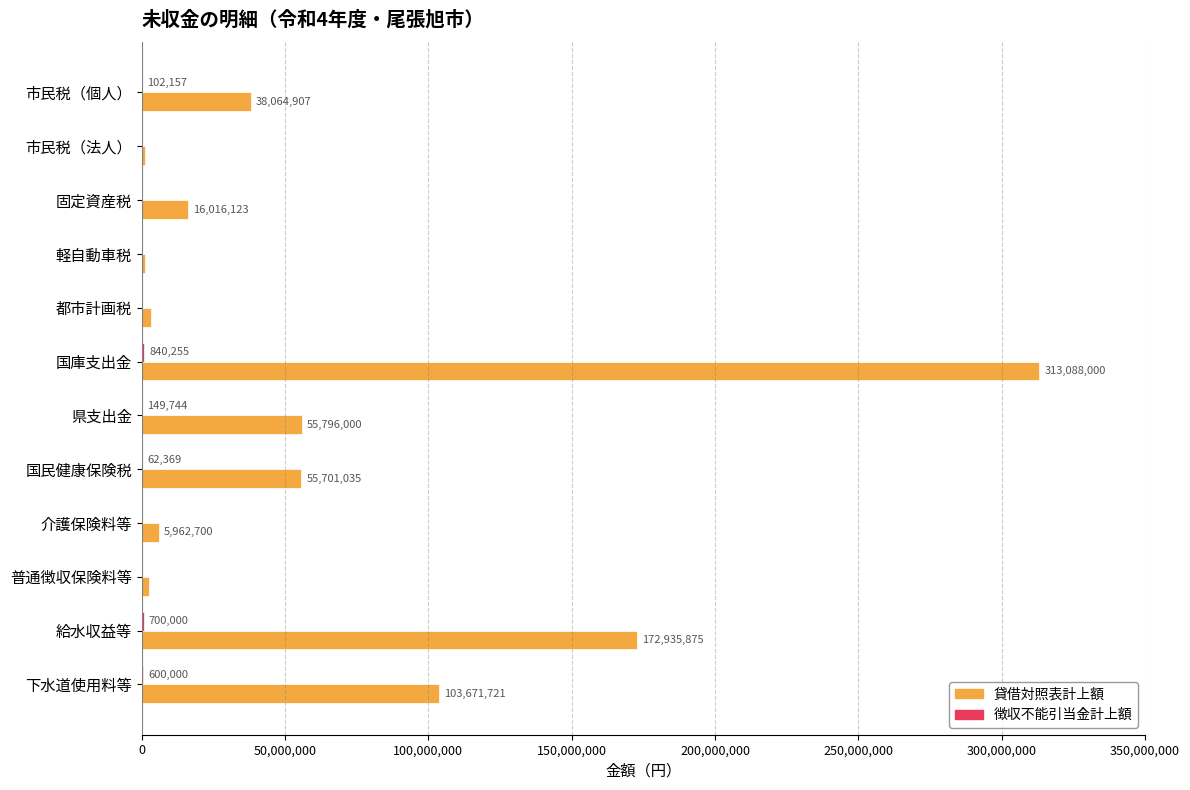

Where is 貸借対照表計上額 nearest to the value 157100600?

給水収益等